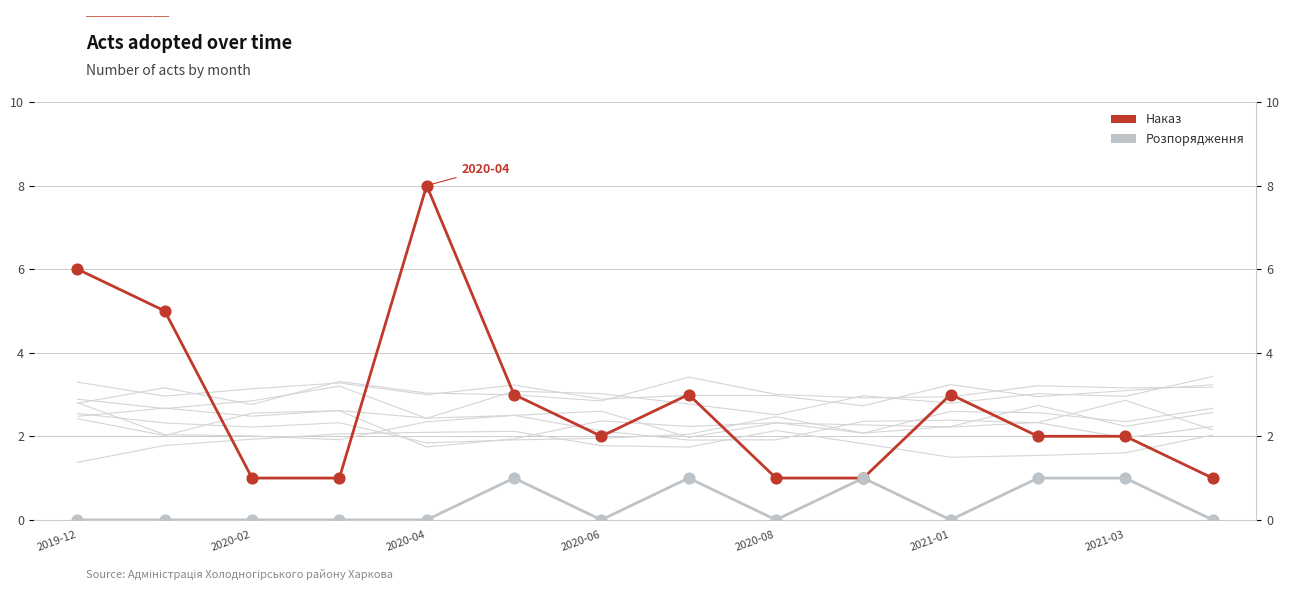

Is the value of Розпорядження at 2020-06 greater than the value of Наказ at 2021-01?

No